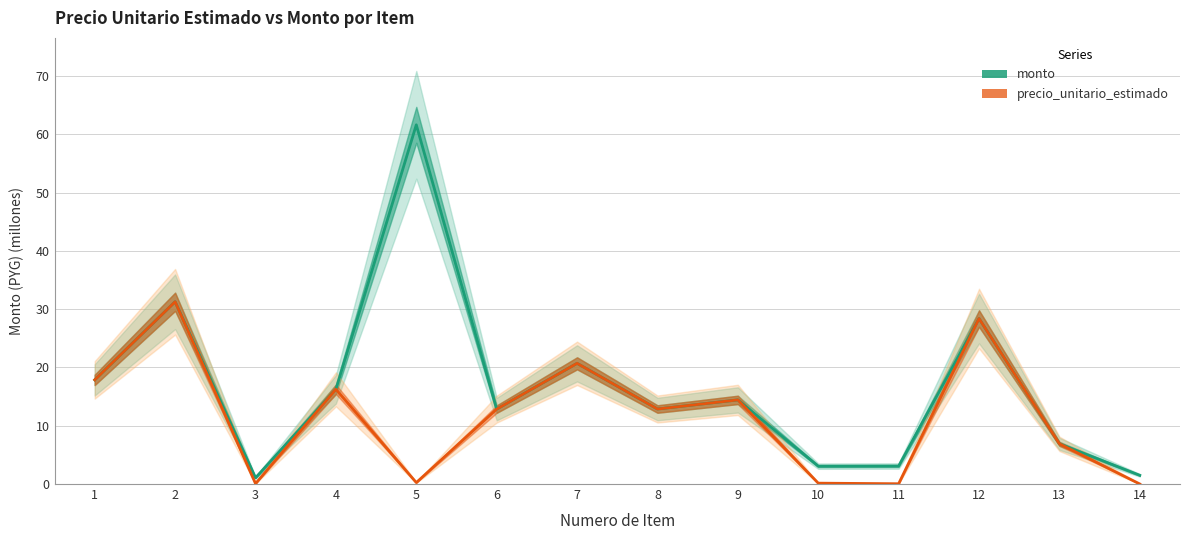

Which series has the largest range (max minus min)?

monto